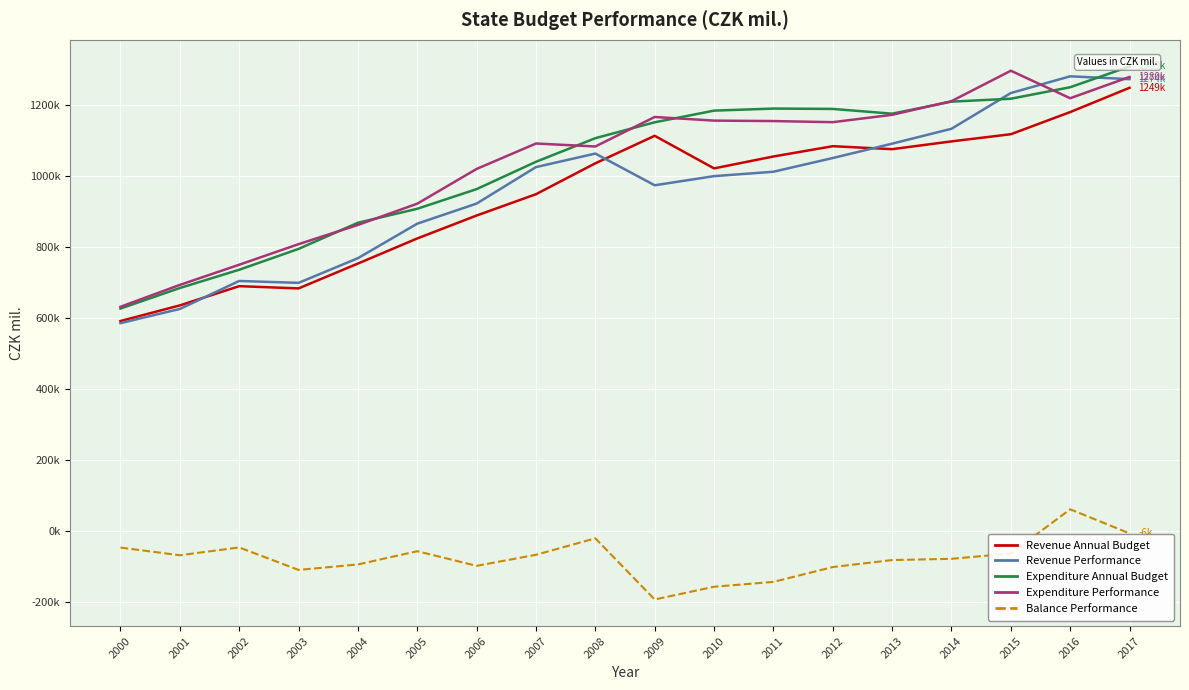

How many lines are shown in the chart?

5